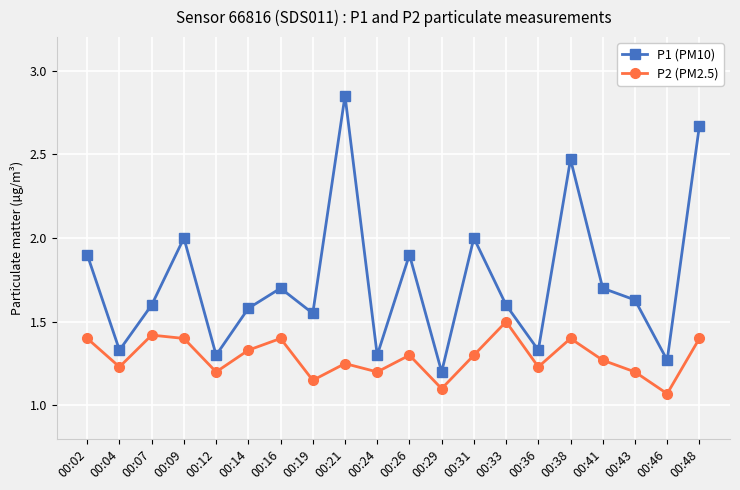

True or false: P2 (PM2.5) and P1 (PM10) cross at least once.

False